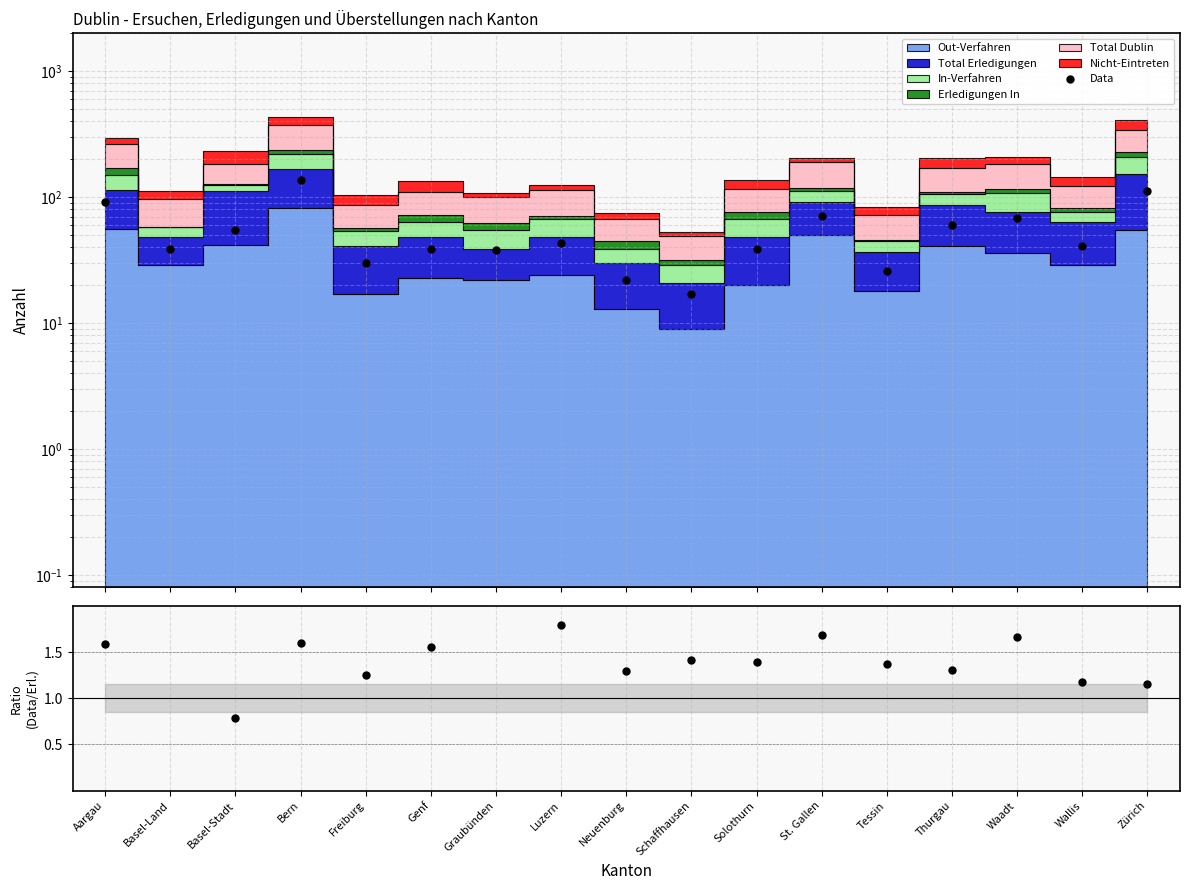

What is the label of the 16th point from the left?

Wallis